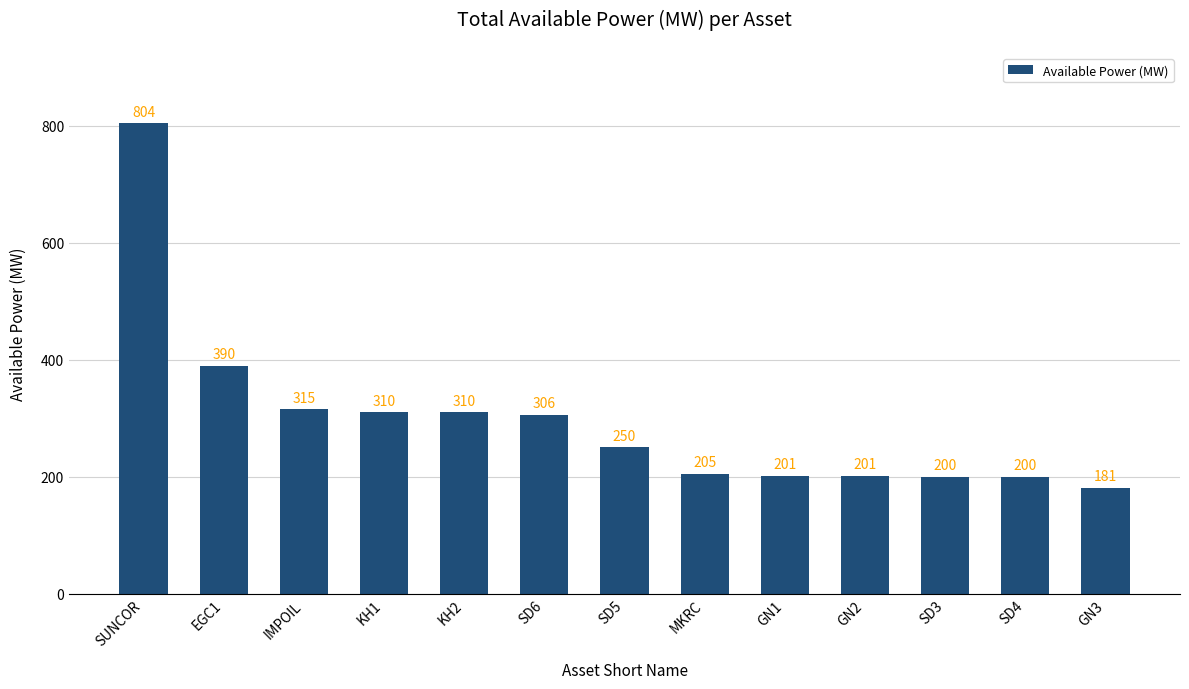

What is the maximum value shown in the chart?

804